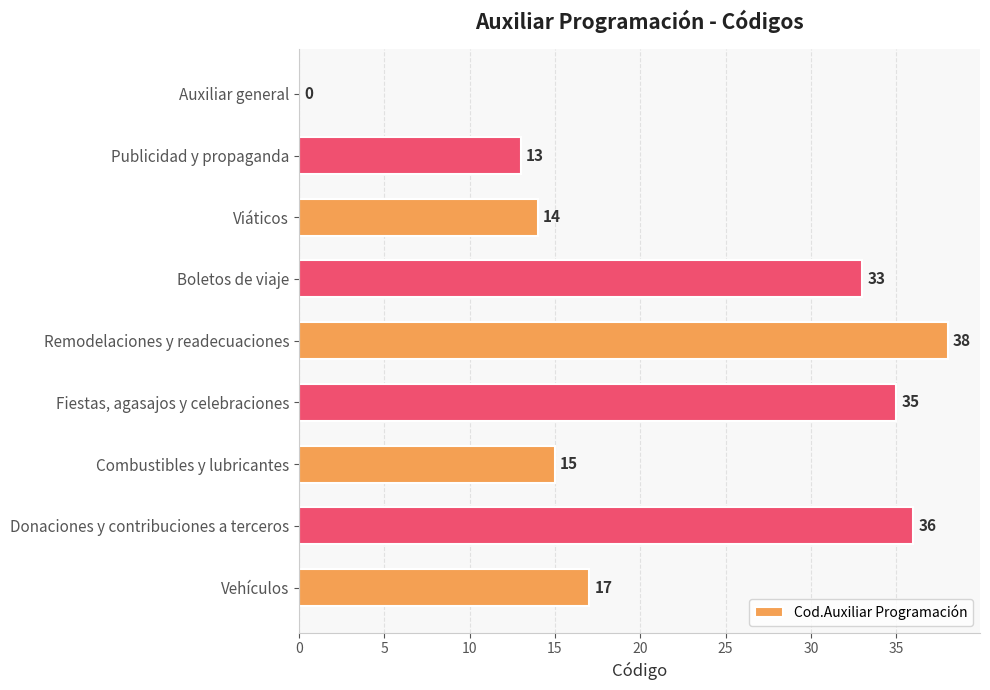

What is the sum of all values?

201